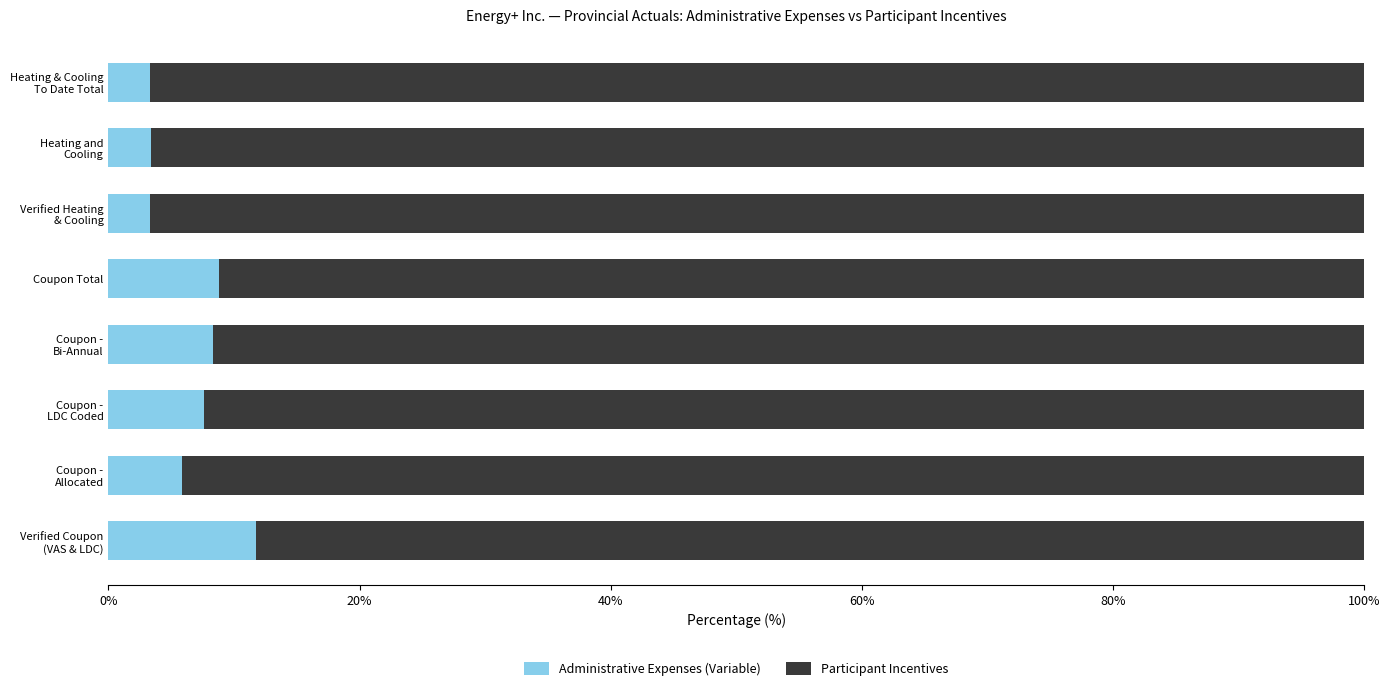

The value of Administrative Expenses (Variable) at Coupon Total is 5.5. True or false?

False